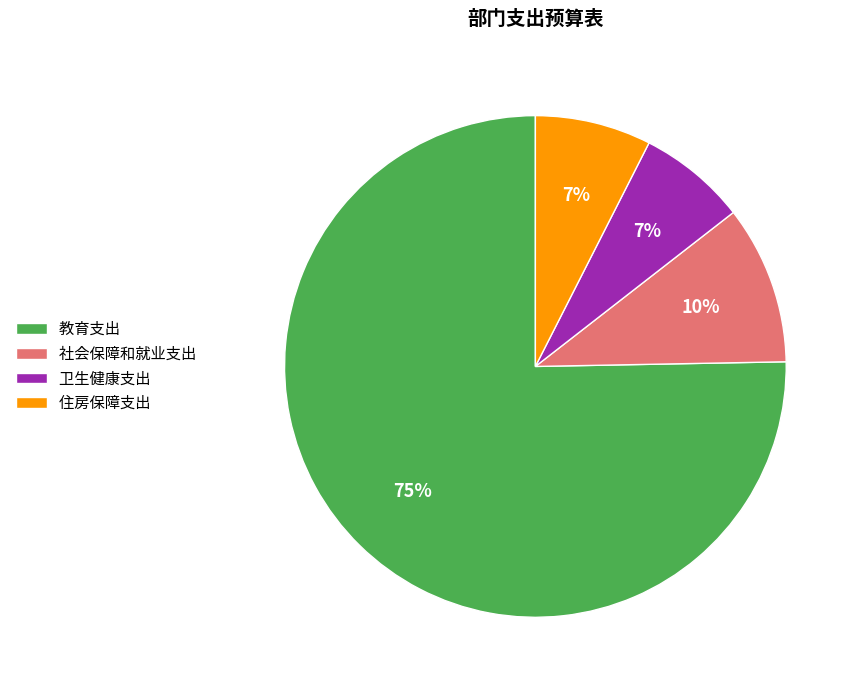

Approximately how many times larger is the value at 社会保障和就业支出 compared to 住房保障支出?

1.4